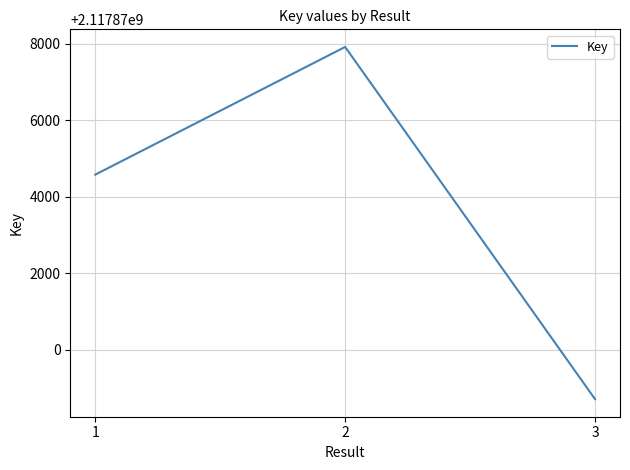

How many values are below 2117874577?

1